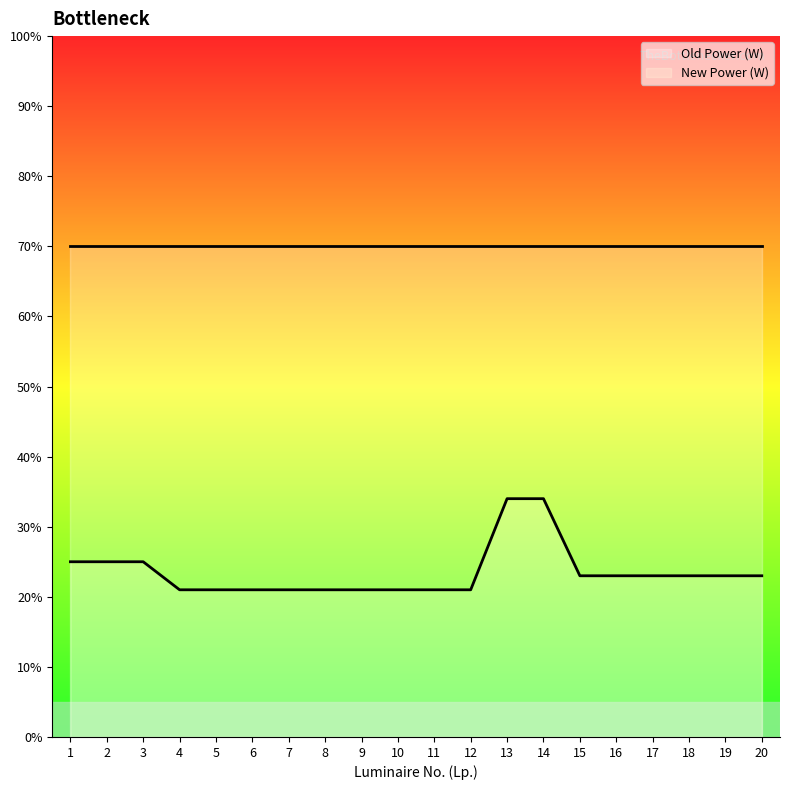

List the labels in order of value, largest first.

13, 14, 1, 2, 3, 15, 16, 17, 18, 19, 20, 4, 5, 6, 7, 8, 9, 10, 11, 12